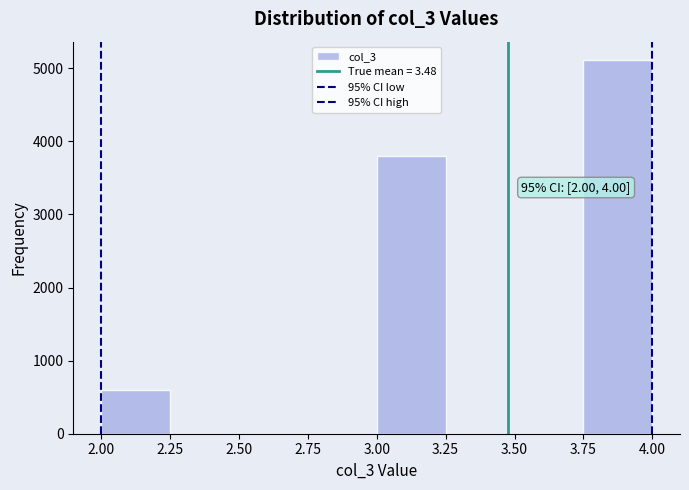

Which range on the x-axis has the tallest bar?

3.75 to 4.00